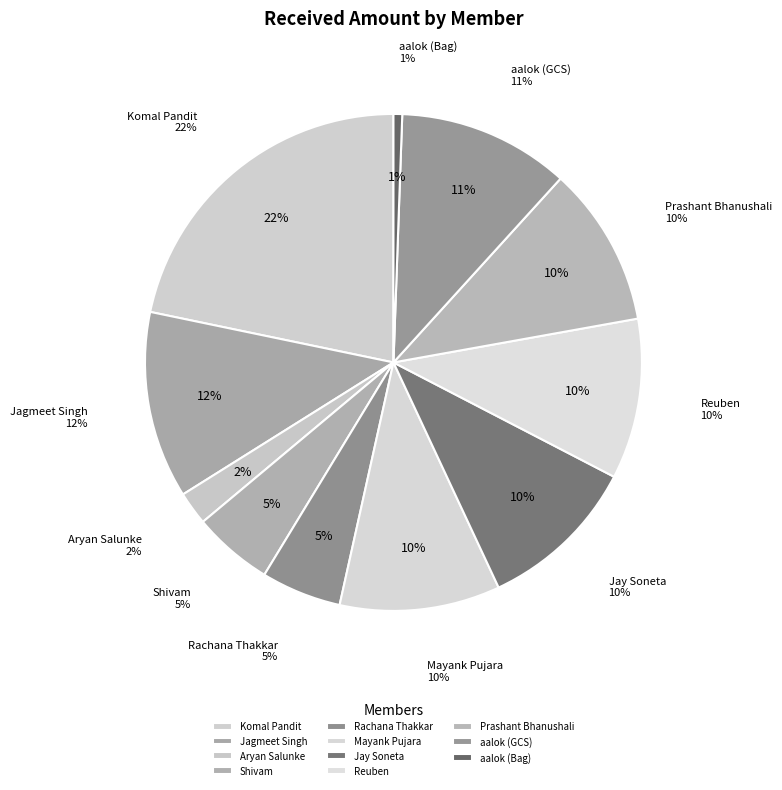

Which category has the biggest portion of the pie?

Komal Pandit